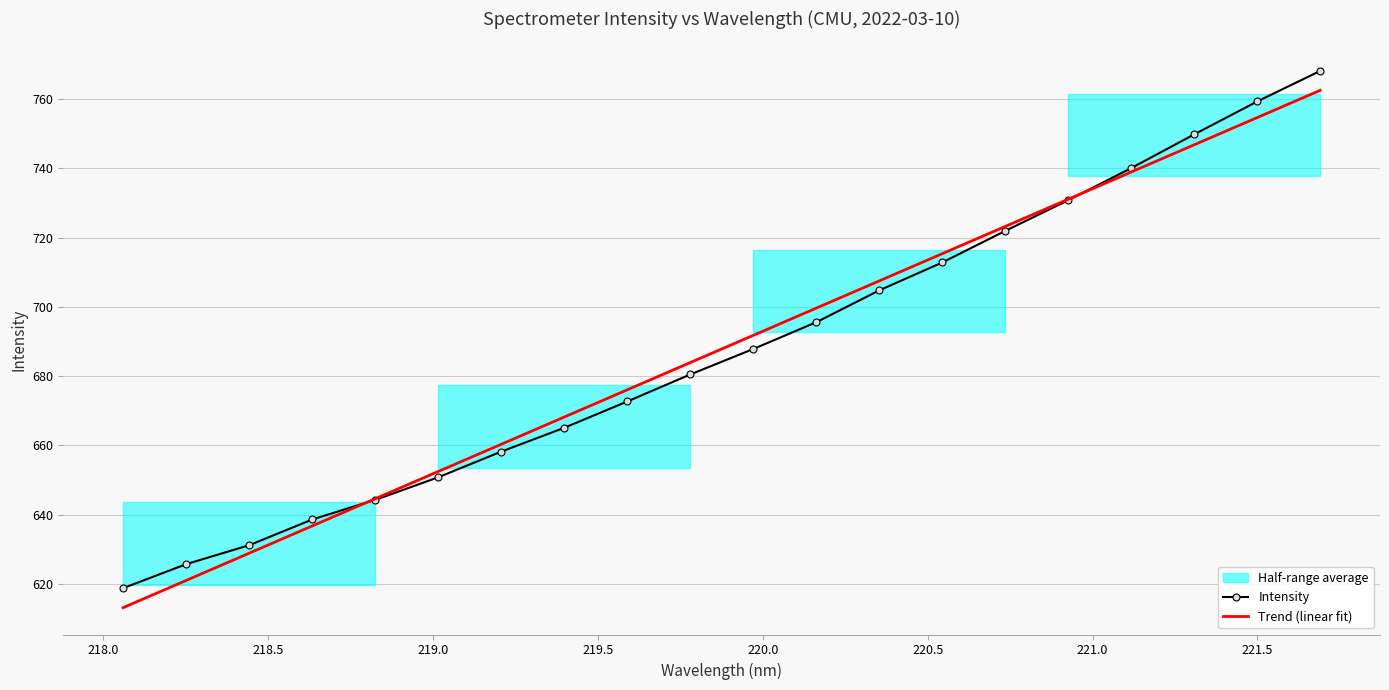

True or false: Trend (linear fit) has more than 2 interior local peaks.

False